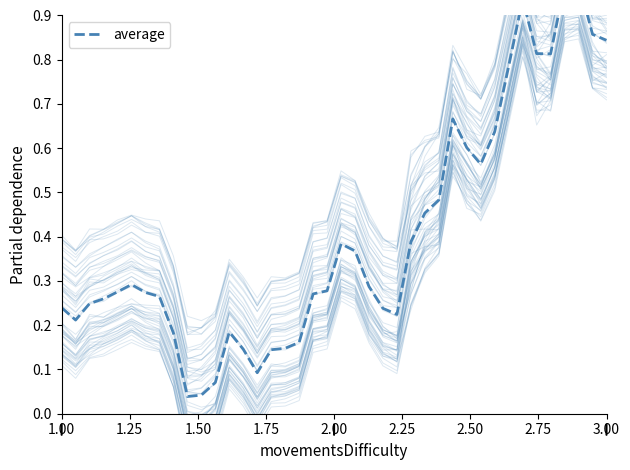

How many points are higher than both their immediate neighbors (excluding endpoints)?

6